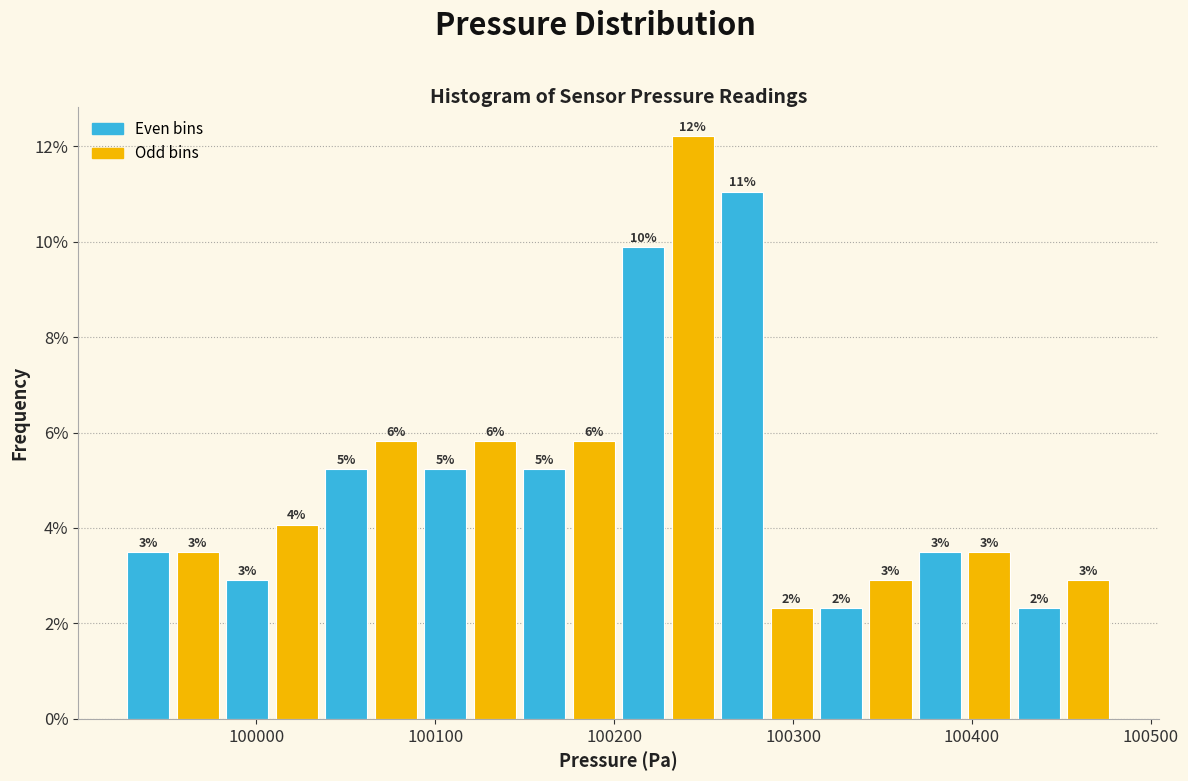

Read against the x-axis, roughly where is the centre of the tallest bar?

100240